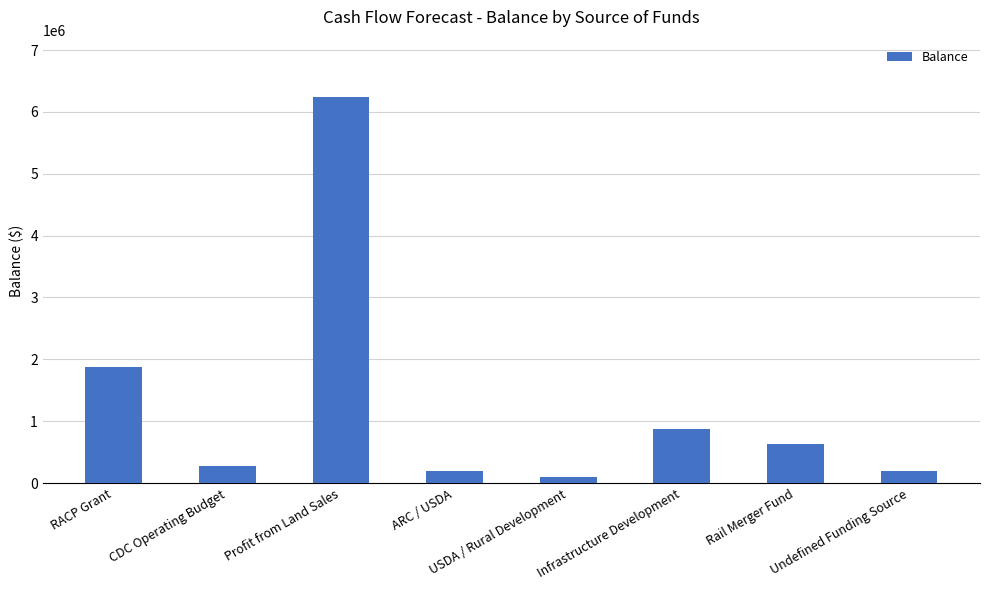

What value does the data have at Rail Merger Fund, to the nearest 10?

625000